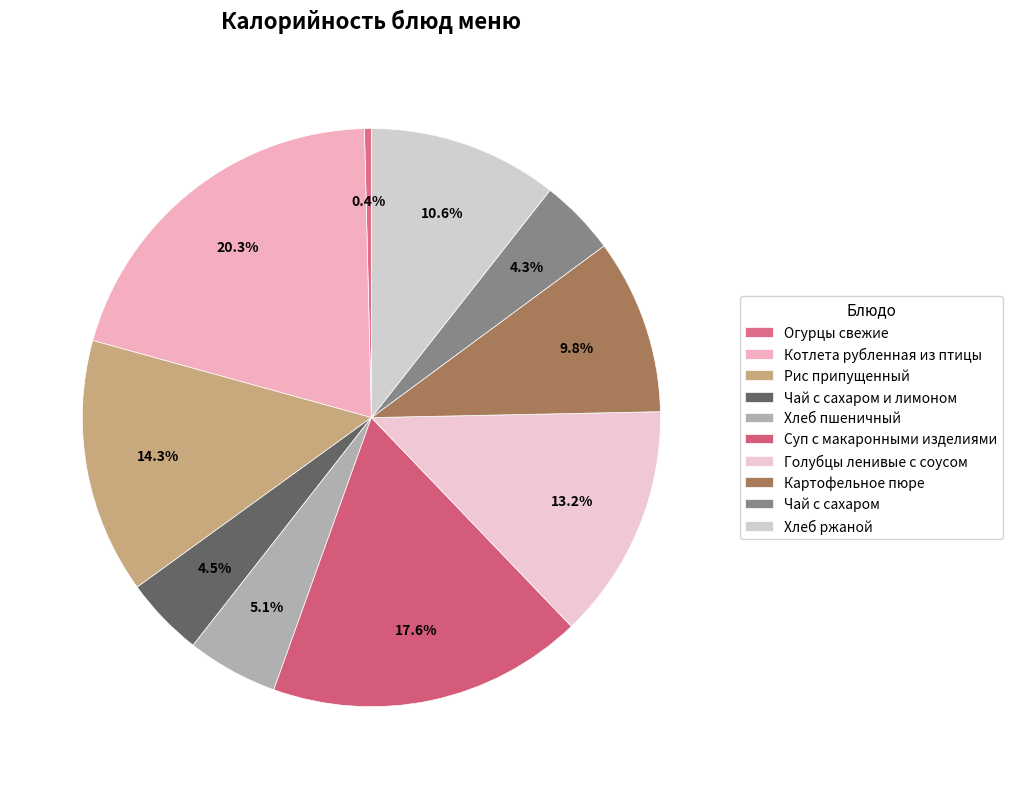

How many segments does this pie chart have?

10